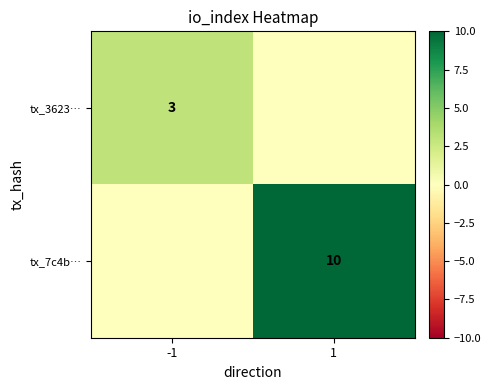

Is it true that tx_3623… equals 2 at -1?

False